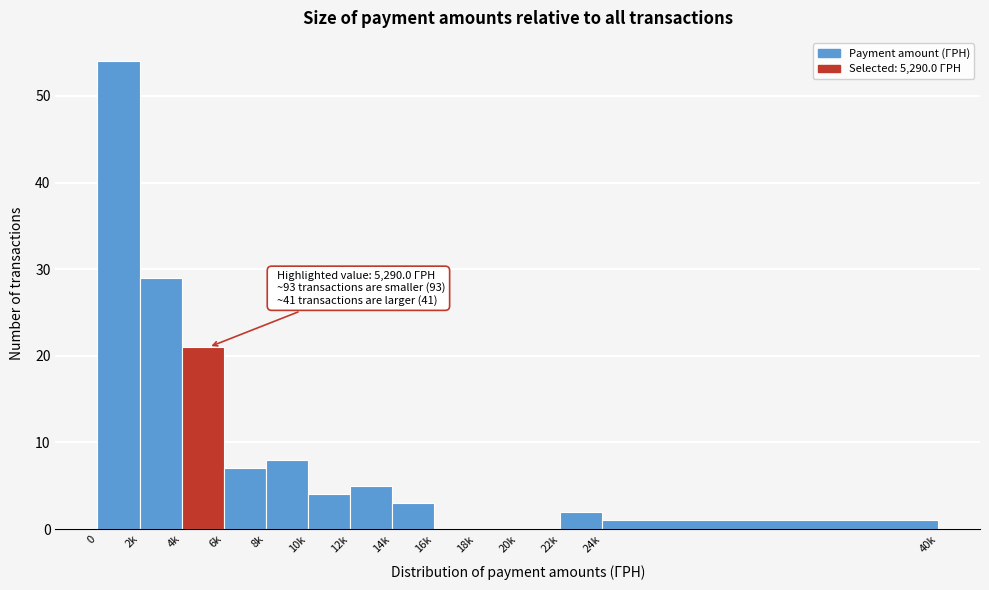

Reading left to right, what are all the values shown in this chart?

0=54	2k=29	4k=21	6k=7	8k=8	10k=4	12k=5	14k=3	16k=0	18k=0	20k=0	22k=2	24k=1